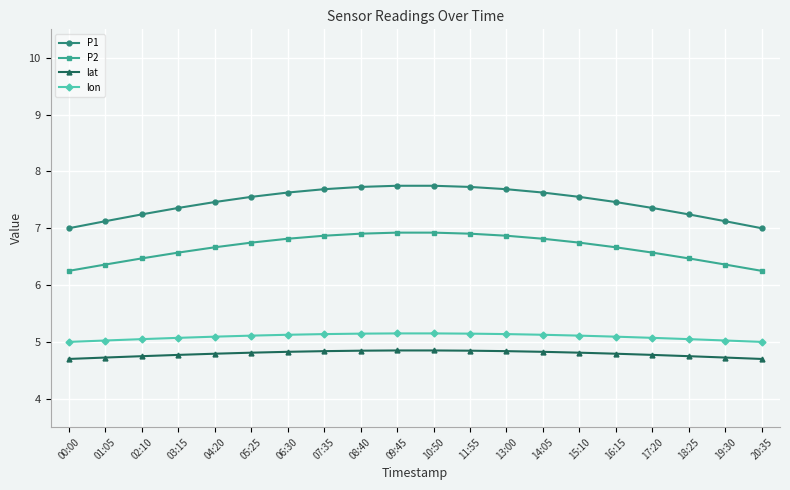

Is the value of P1 at 16:15 greater than the value of P2 at 14:05?

Yes